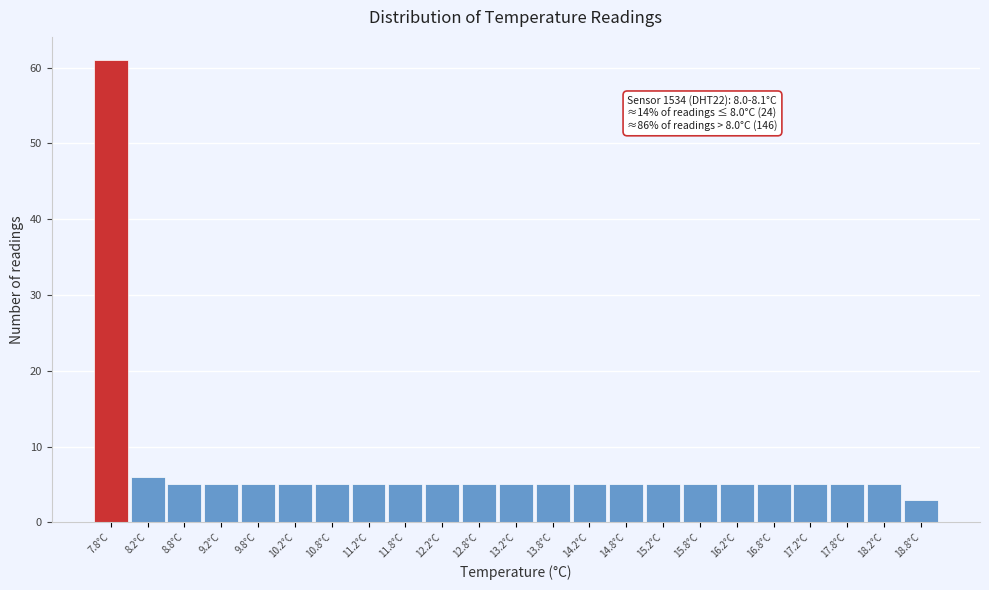

Reading right to left, what are all the values shown in this chart?

18.8°C=3	18.2°C=5	17.8°C=5	17.2°C=5	16.8°C=5	16.2°C=5	15.8°C=5	15.2°C=5	14.8°C=5	14.2°C=5	13.8°C=5	13.2°C=5	12.8°C=5	12.2°C=5	11.8°C=5	11.2°C=5	10.8°C=5	10.2°C=5	9.8°C=5	9.2°C=5	8.8°C=5	8.2°C=6	7.8°C=61